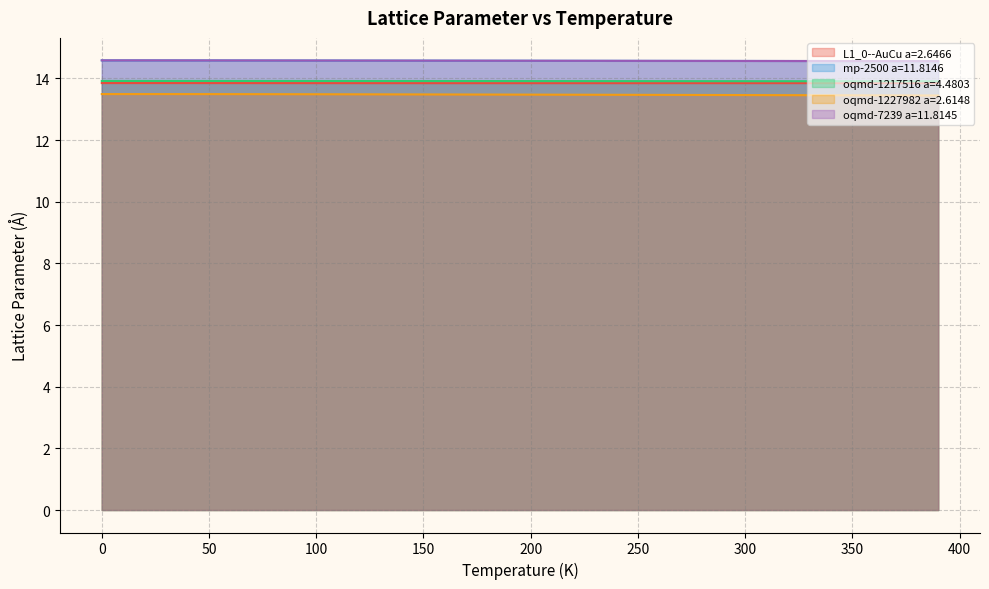

The L1_0--AuCu a=2.6466 series shows 13.9 at 30.0. True or false?

True